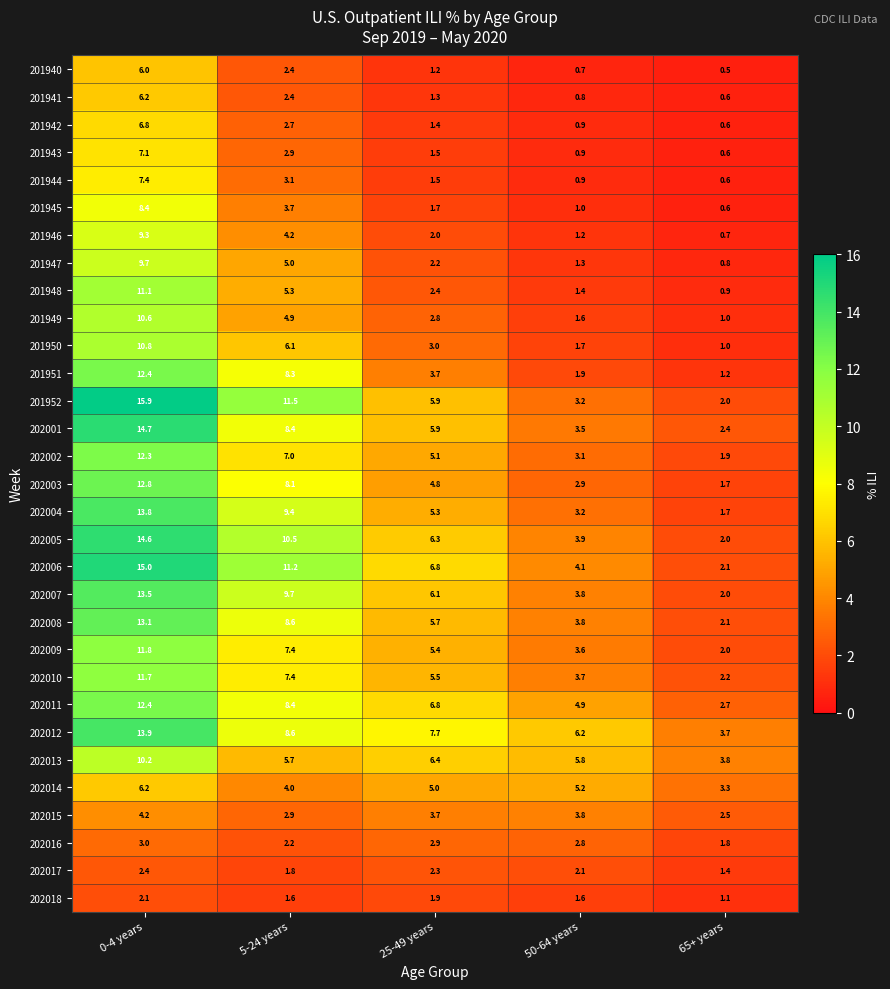

Count the number of data series in this chart.

31